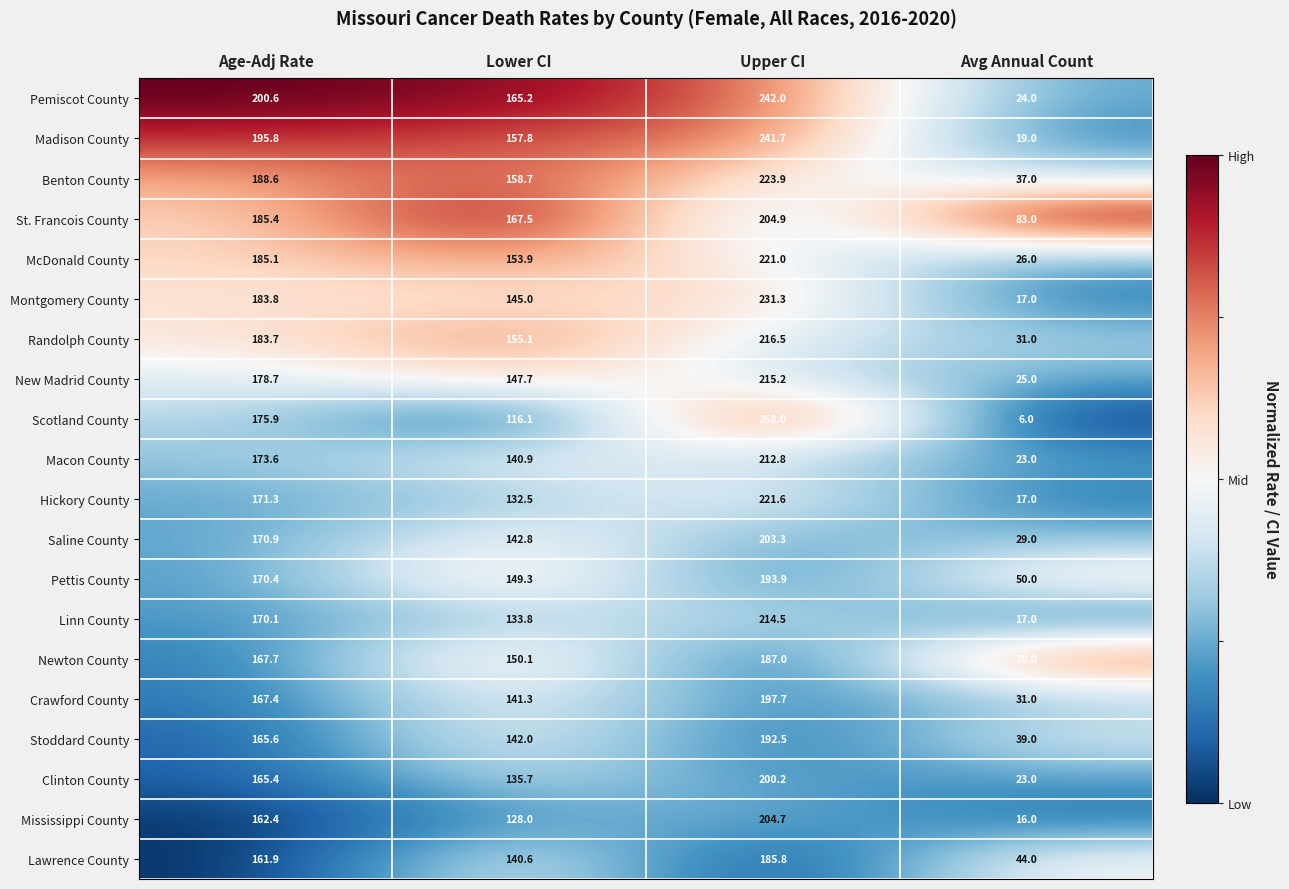

The Crawford County series shows 55.8 at Lower CI. True or false?

False